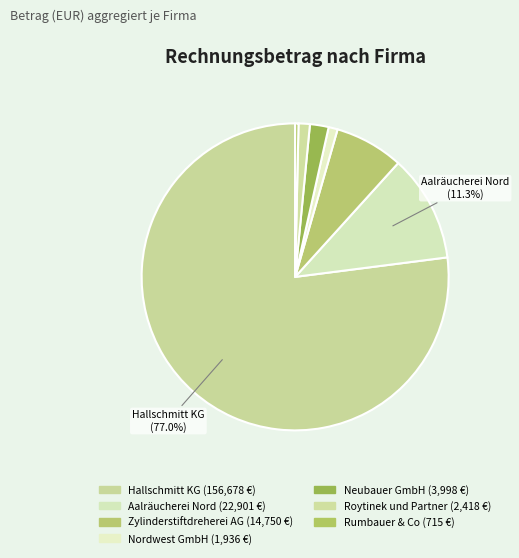

Rank the categories by value from lowest to highest.

Rumbauer & Co, Nordwest GmbH, Roytinek und Partner, Neubauer GmbH, Zylinderstiftdreherei AG, Aalräucherei Nord, Hallschmitt KG